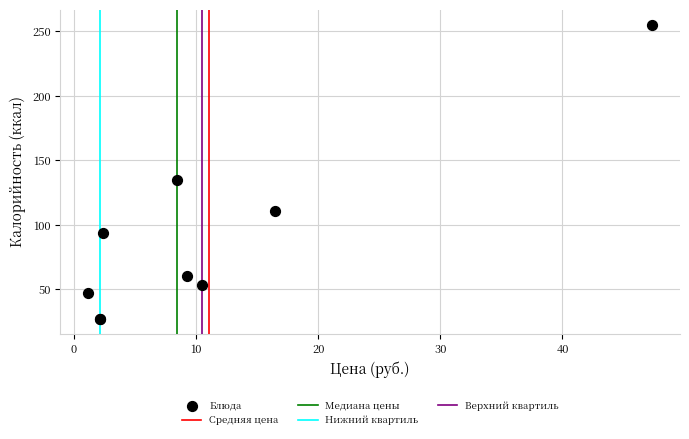

What Y value in the scatter plot is closest to 141?

134.9